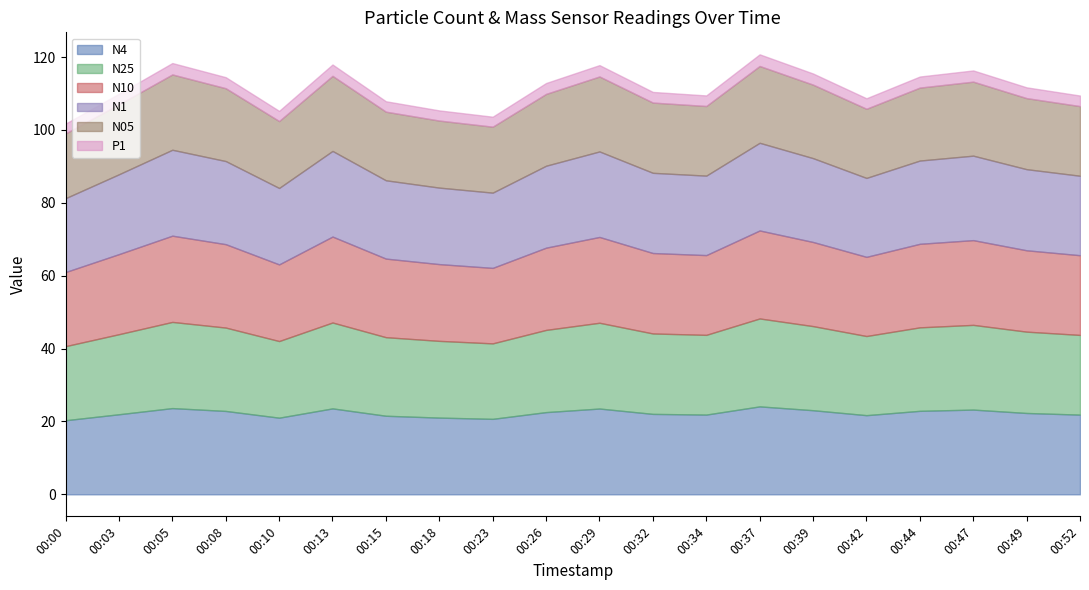

What is the difference between the maximum and minimum values in the N05 series?

3.3